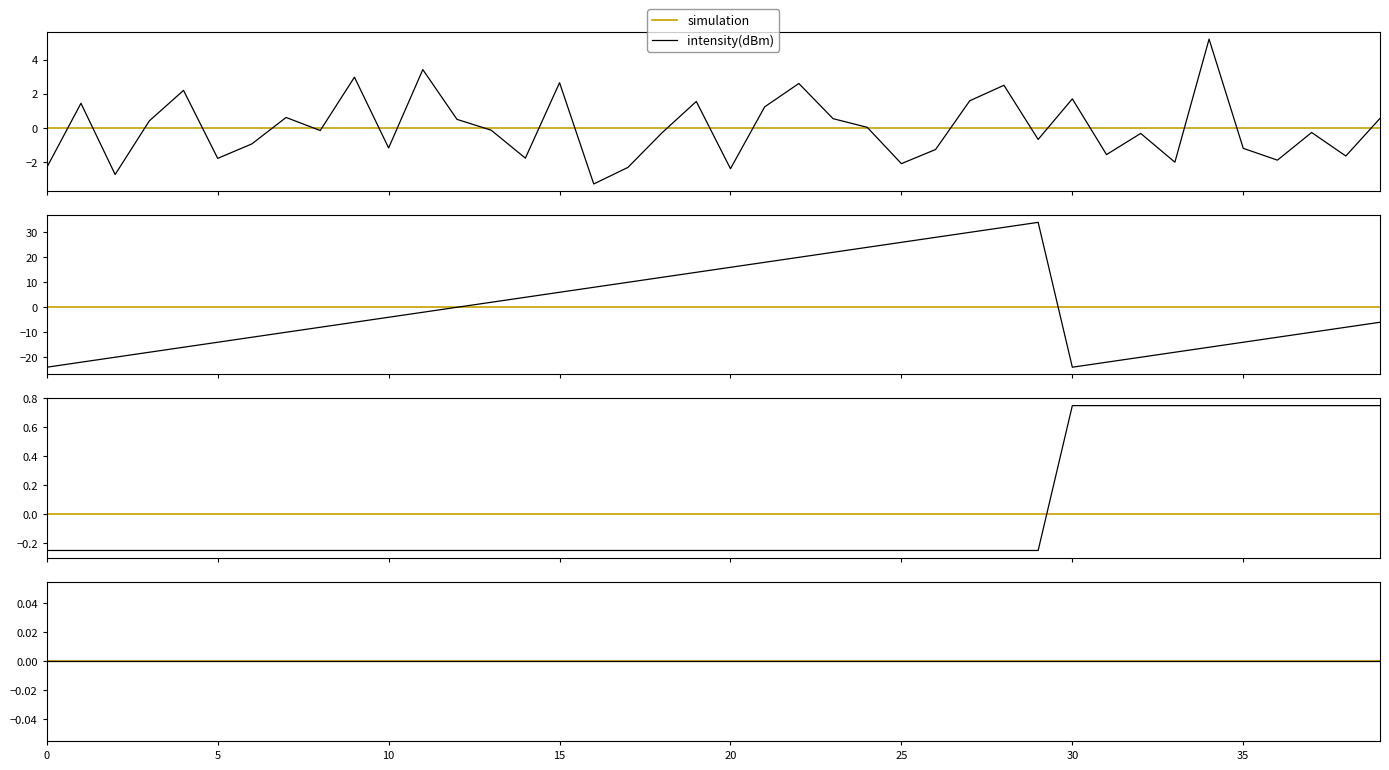

Reading left to right, list all the values displayed in this chart.

simulation: 0.0	0.0	0.0	0.0	0.0	0.0	0.0	0.0	0.0	0.0	0.0	0.0	0.0	0.0	0.0	0.0	0.0	0.0	0.0	0.0	0.0	0.0	0.0	0.0	0.0	0.0	0.0	0.0	0.0	0.0	0.0	0.0	0.0	0.0	0.0	0.0	0.0	0.0	0.0	0.0
intensity(dBm): -2.3	1.5	-2.7	0.4	2.2	-1.8	-0.9	0.6	-0.1	3.0	-1.2	3.4	0.5	-0.1	-1.8	2.7	-3.3	-2.3	-0.3	1.6	-2.4	1.2	2.6	0.6	0.0	-2.1	-1.2	1.6	2.5	-0.7	1.7	-1.5	-0.3	-2.0	5.2	-1.2	-1.9	-0.3	-1.6	0.6
second: -24.0	-22.0	-20.0	-18.0	-16.0	-14.0	-12.0	-10.0	-8.0	-6.0	-4.0	-2.0	0.0	2.0	4.0	6.0	8.0	10.0	12.0	14.0	16.0	18.0	20.0	22.0	24.0	26.0	28.0	30.0	32.0	34.0	-24.0	-22.0	-20.0	-18.0	-16.0	-14.0	-12.0	-10.0	-8.0	-6.0
minute: -0.2	-0.2	-0.2	-0.2	-0.2	-0.2	-0.2	-0.2	-0.2	-0.2	-0.2	-0.2	-0.2	-0.2	-0.2	-0.2	-0.2	-0.2	-0.2	-0.2	-0.2	-0.2	-0.2	-0.2	-0.2	-0.2	-0.2	-0.2	-0.2	-0.2	0.8	0.8	0.8	0.8	0.8	0.8	0.8	0.8	0.8	0.8
fractional second: 0.0	0.0	0.0	0.0	0.0	0.0	0.0	0.0	0.0	0.0	0.0	0.0	0.0	0.0	0.0	0.0	0.0	0.0	0.0	0.0	0.0	0.0	0.0	0.0	0.0	0.0	0.0	0.0	0.0	0.0	0.0	0.0	0.0	0.0	0.0	0.0	0.0	0.0	0.0	0.0